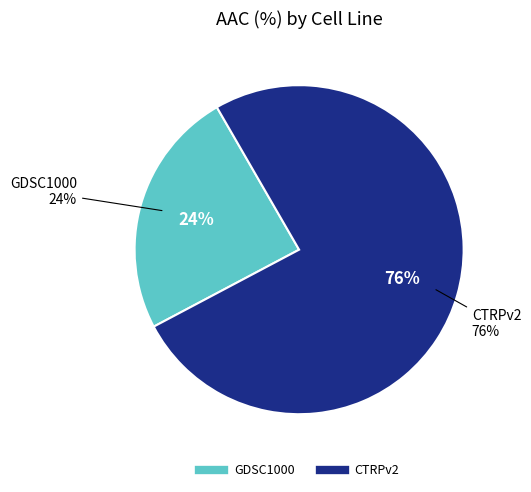

Approximately how many times larger is the value at CTRPv2 compared to GDSC1000?

3.1